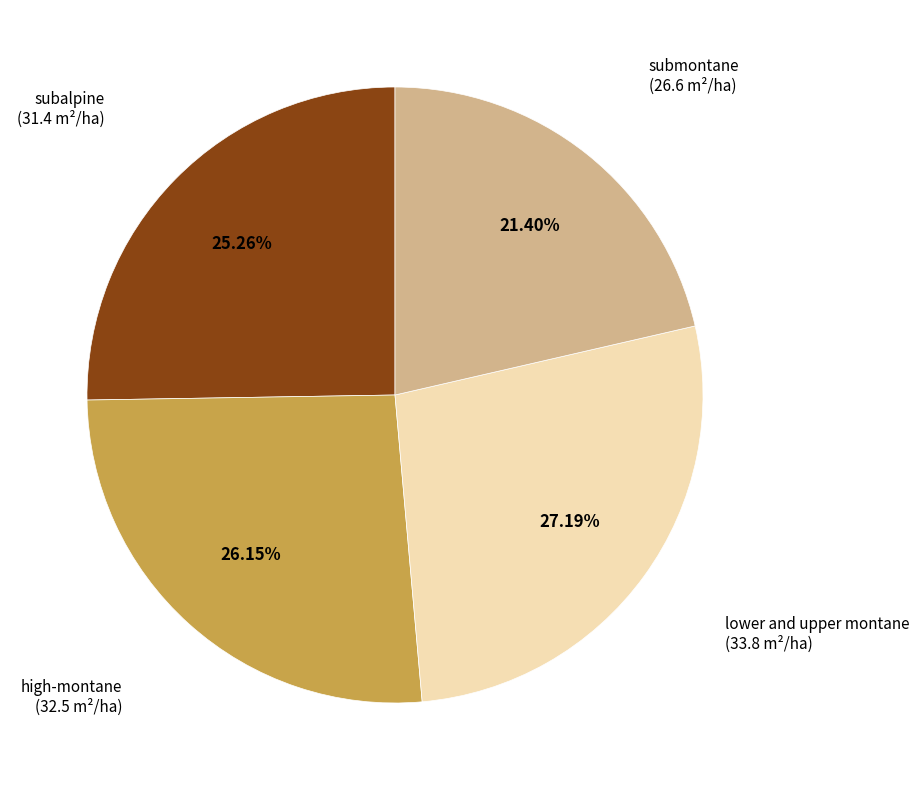

To the nearest percent, what is the difference between the largest and smallest slice percentages?

6%